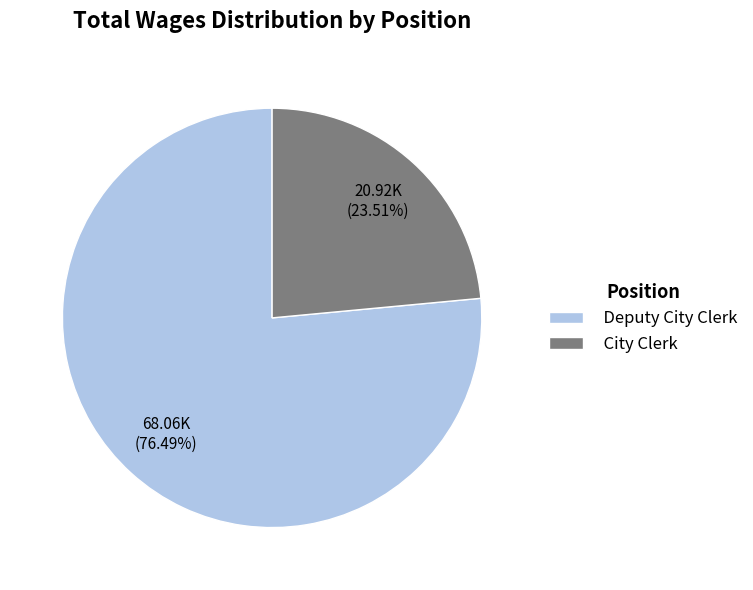

How many slices are in this pie chart?

2